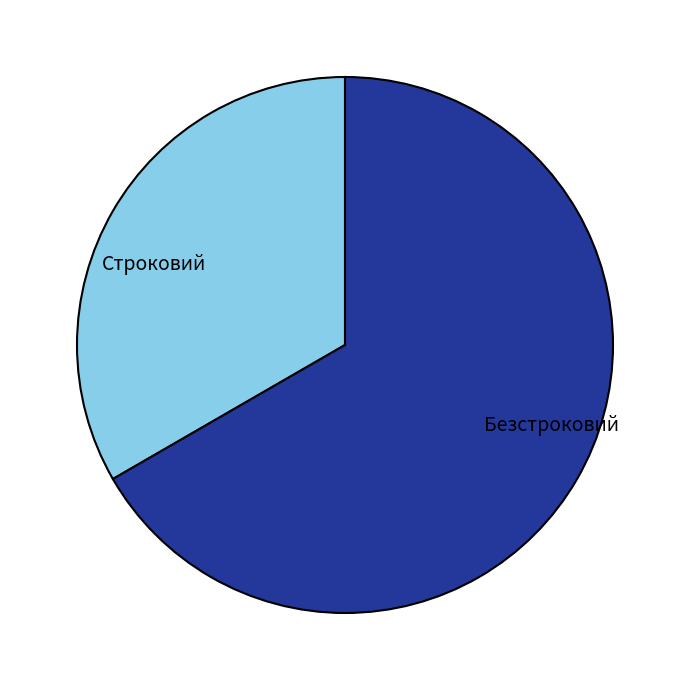

Rank the categories by value from highest to lowest.

Безстроковий, Строковий